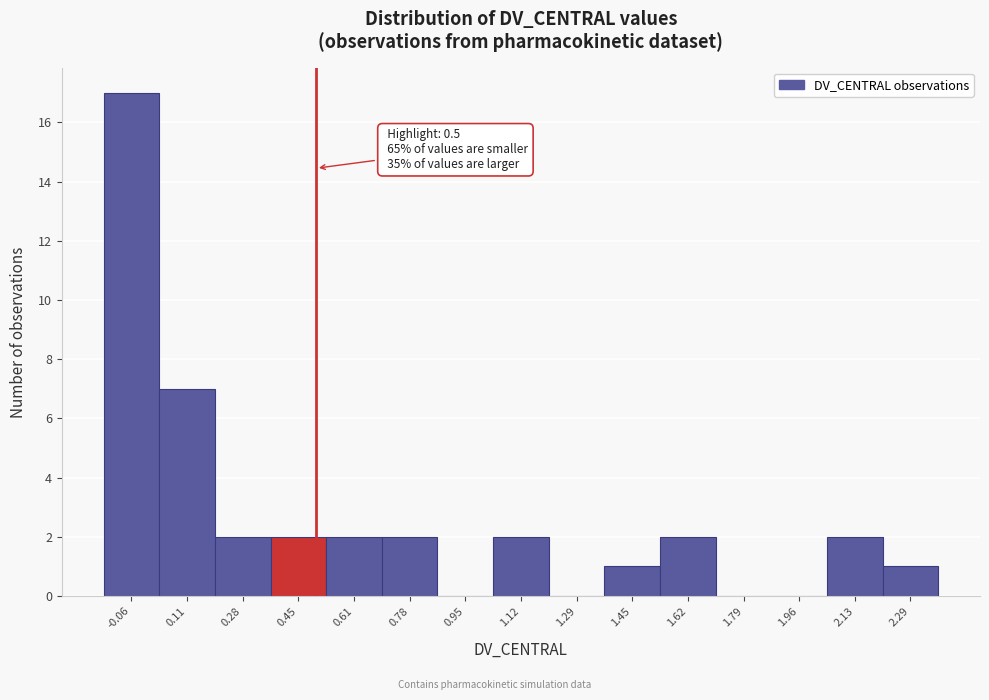

Over which range of the x-axis is the bar tallest?

-0.14 to 0.02